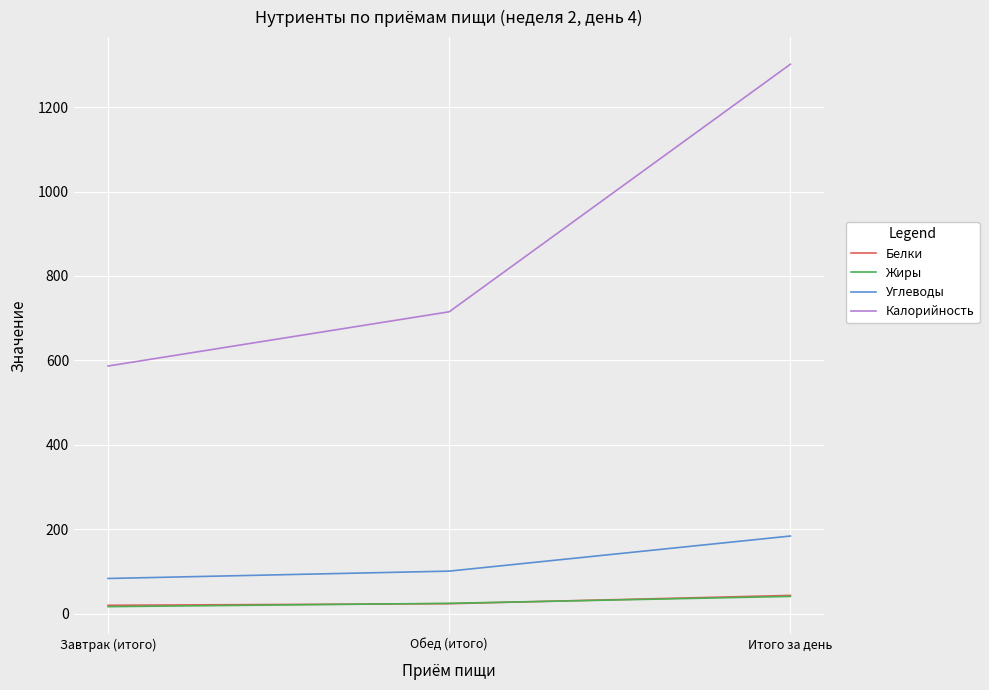

What is the difference between the maximum and minimum values in the Углеводы series?

100.6